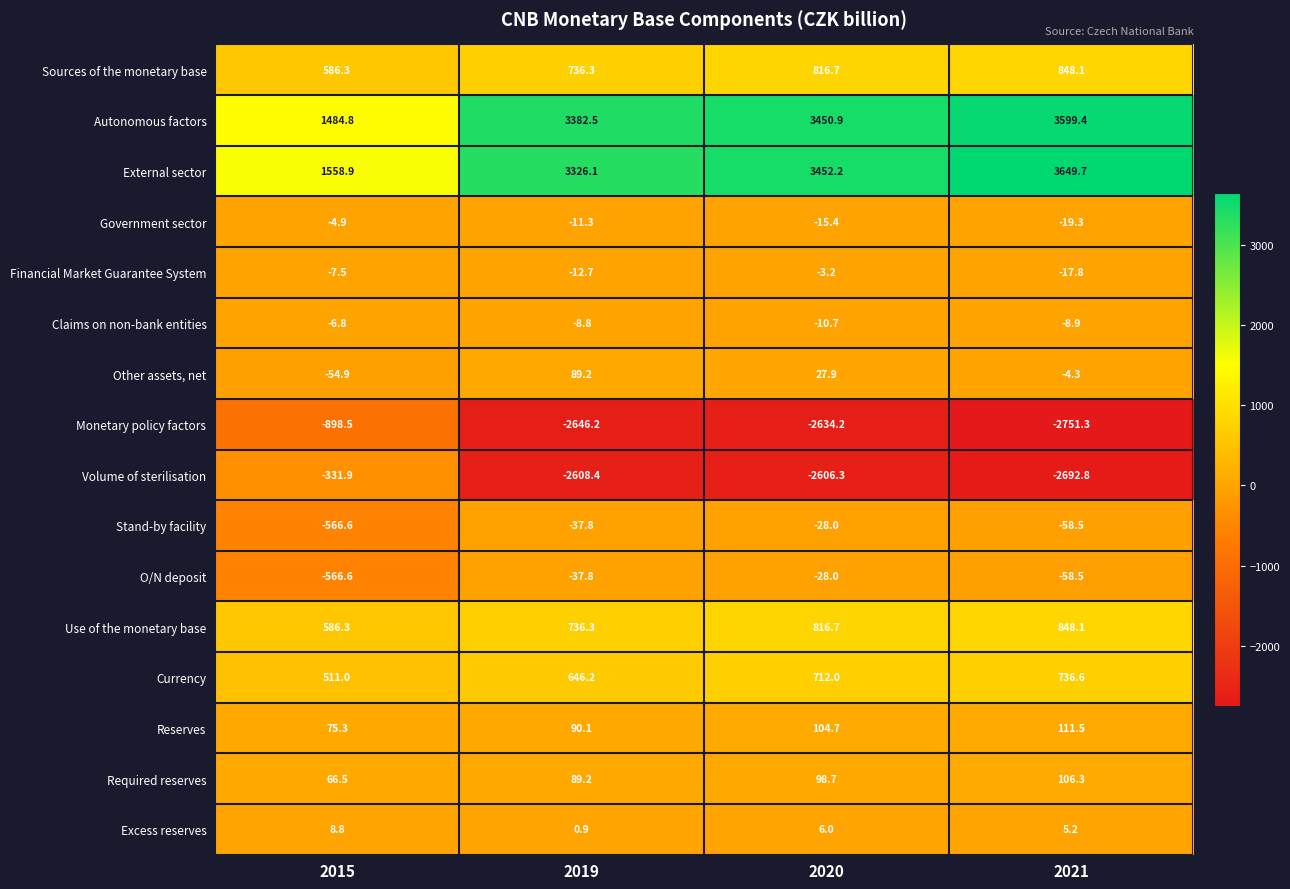

How many series are shown in this chart?

16